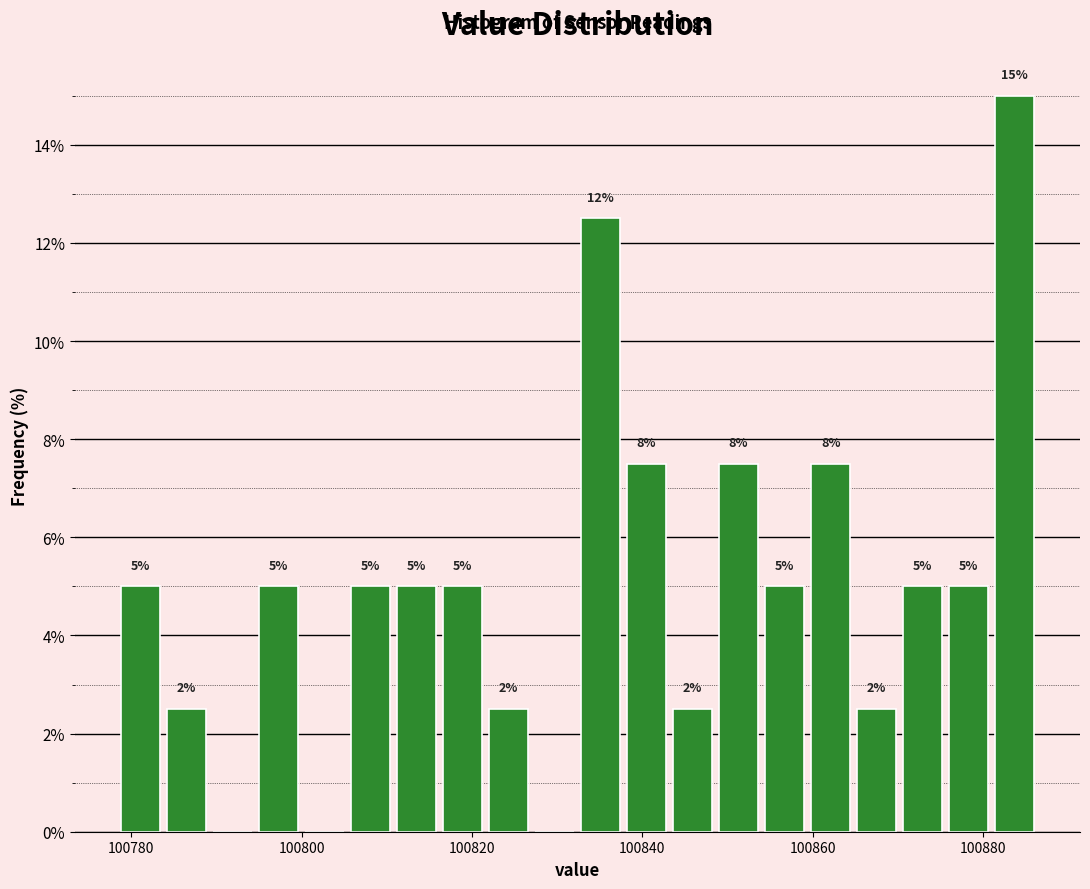

Around what value on the x-axis is the tallest bar? Give the approximate position of its centre, as read against the axis.

100884